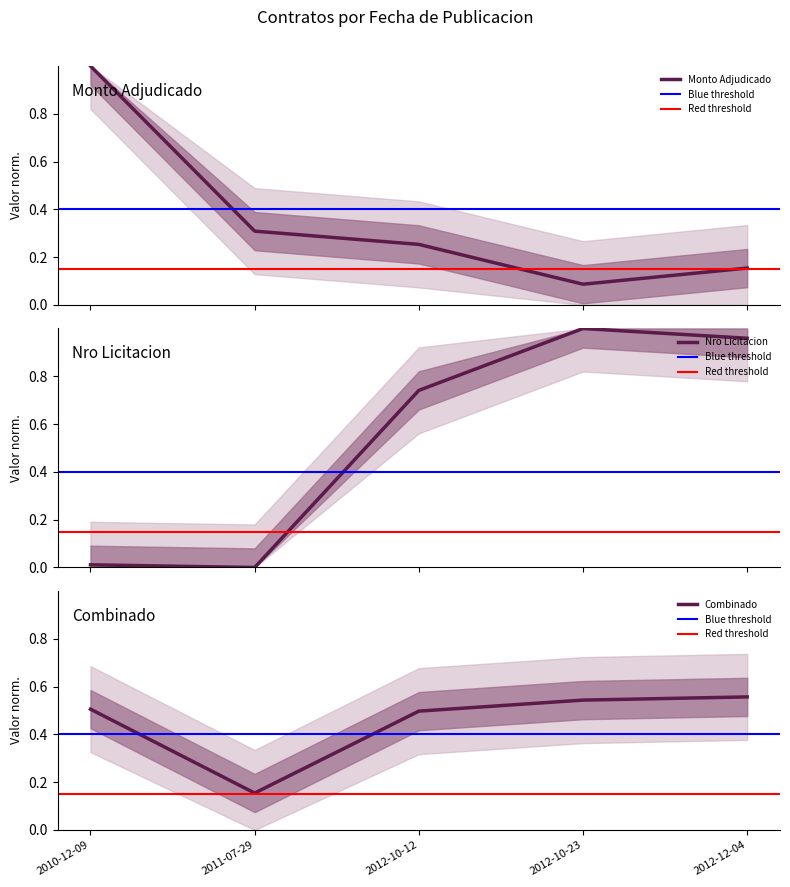

Between which two adjacent categories do nro_licitacion and monto_adjudicado first intersect?

2011-07-29 and 2012-10-12